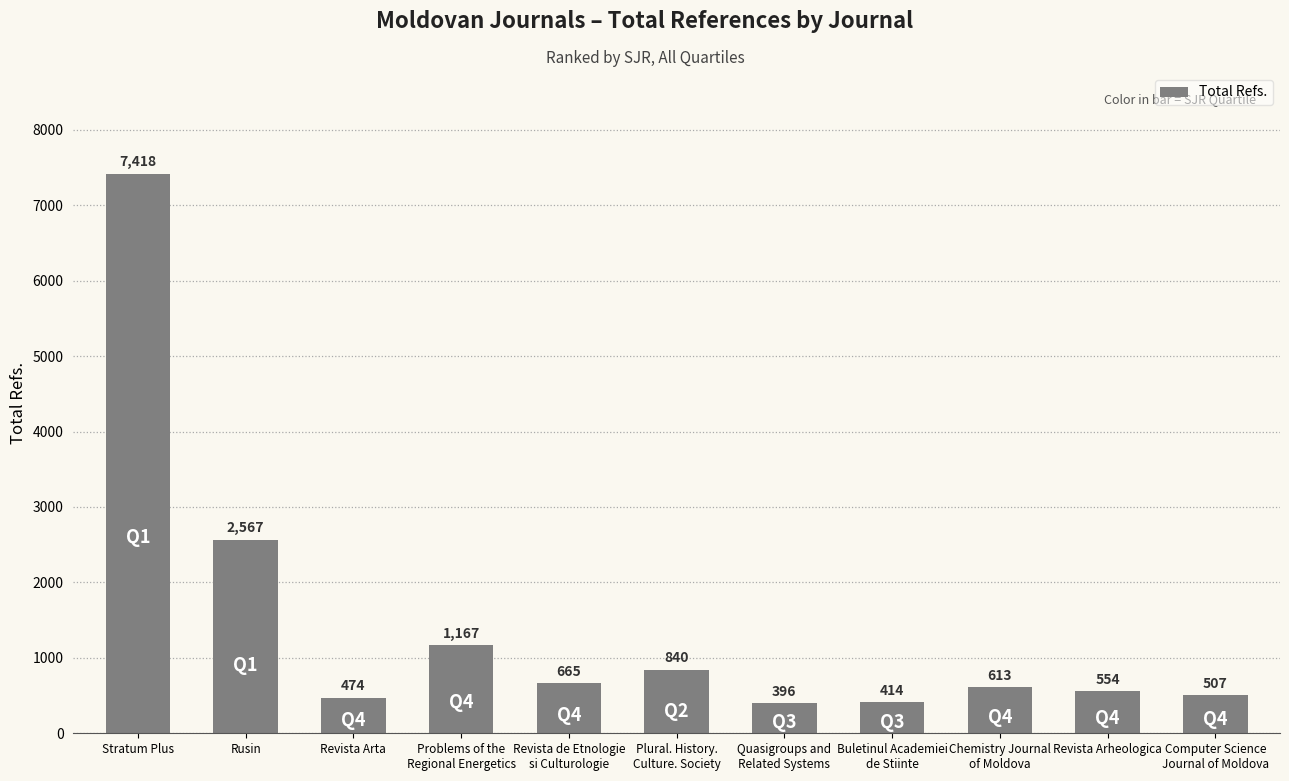

Rank the categories by value from lowest to highest.

Quasigroups and
Related Systems, Buletinul Academiei
de Stiinte, Revista Arta, Computer Science
Journal of Moldova, Revista Arheologica, Chemistry Journal
of Moldova, Revista de Etnologie
si Culturologie, Plural. History.
Culture. Society, Problems of the
Regional Energetics, Rusin, Stratum Plus